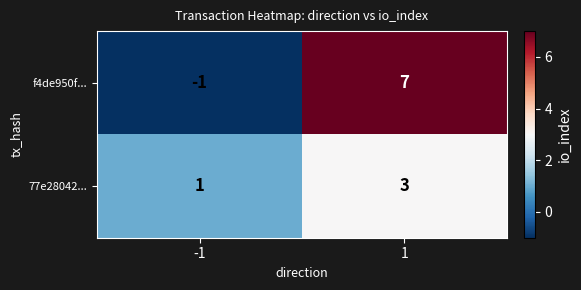

Rank the series by their maximum value, from lowest to highest.

77e28042..., f4de950f...